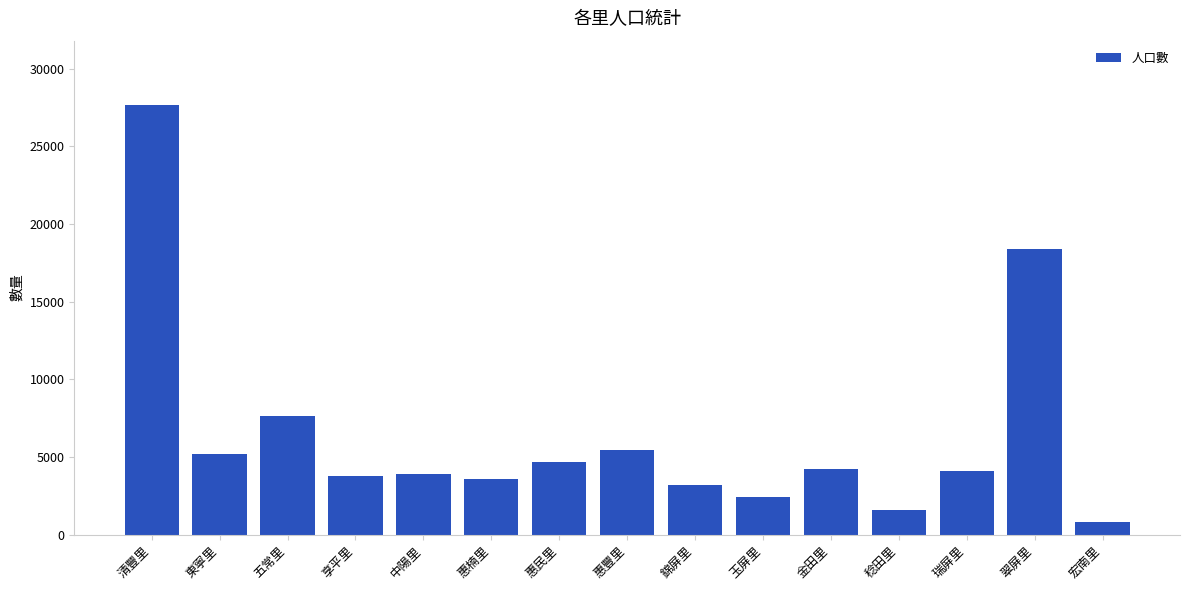

Approximately how many times larger is the value at 東寧里 compared to 中陽里?

1.3